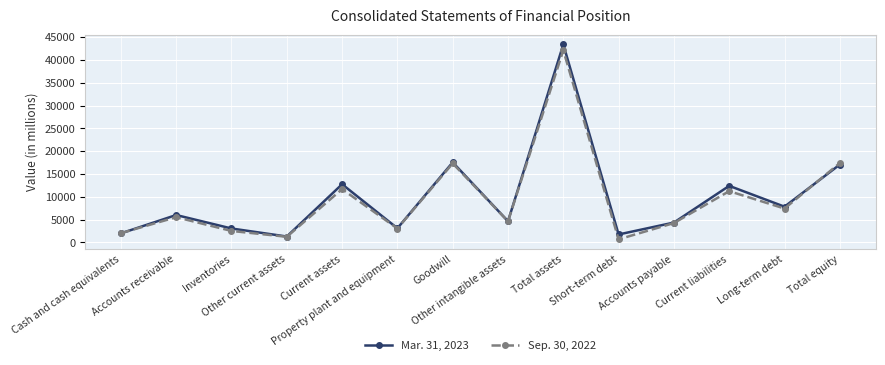

True or false: Mar. 31, 2023 has more than 2 points higher than both neighbors.

True